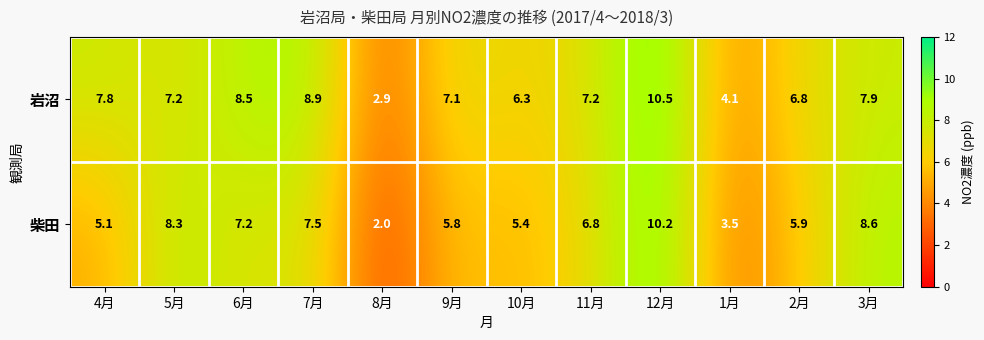

What is the minimum value shown in the chart?

2.0